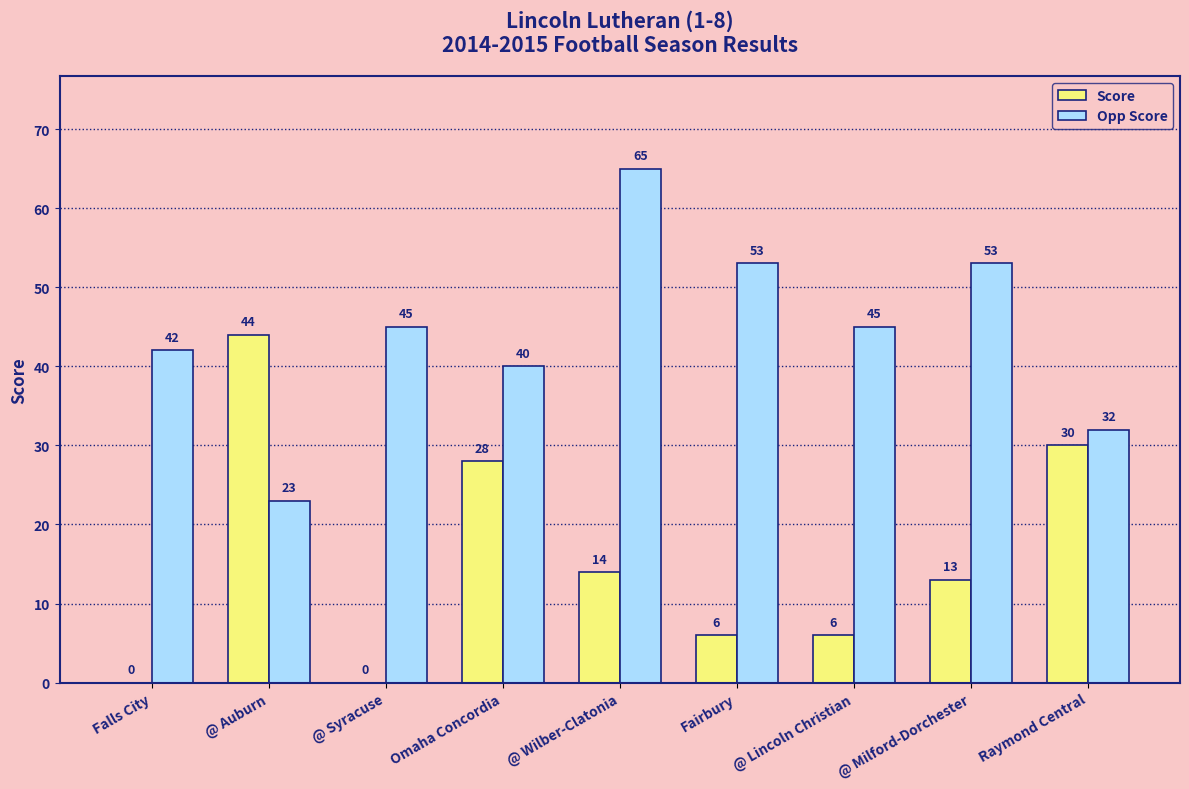

The Score series shows 9 at Fairbury. True or false?

False